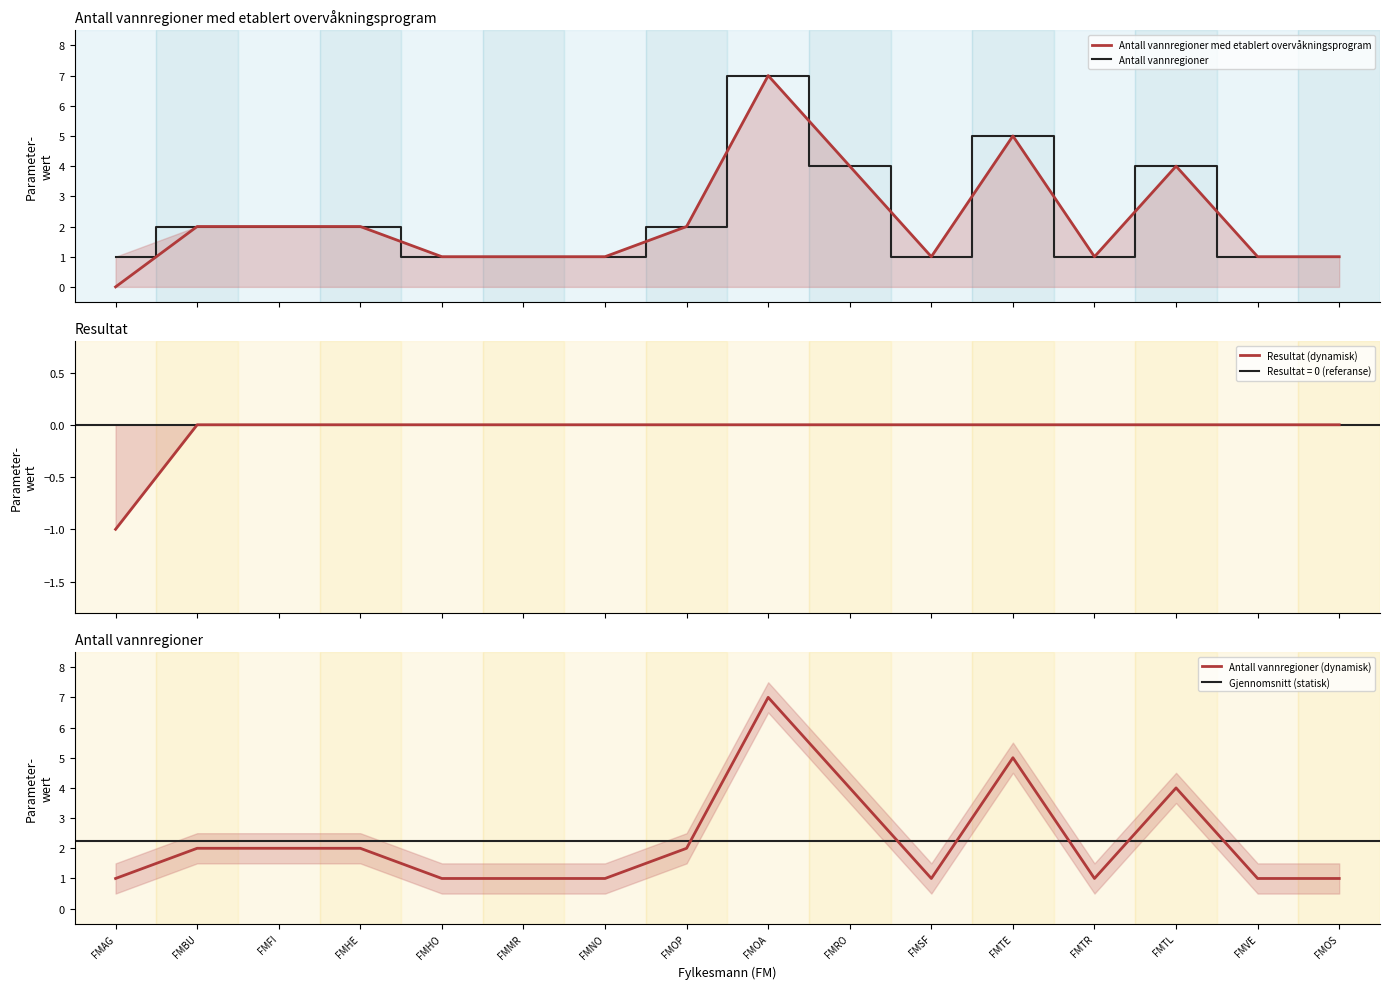

List the series in order of their peak value, highest first.

Antall vannregioner, Antall vannregioner med etablert overvåkningsprogram, Resultat